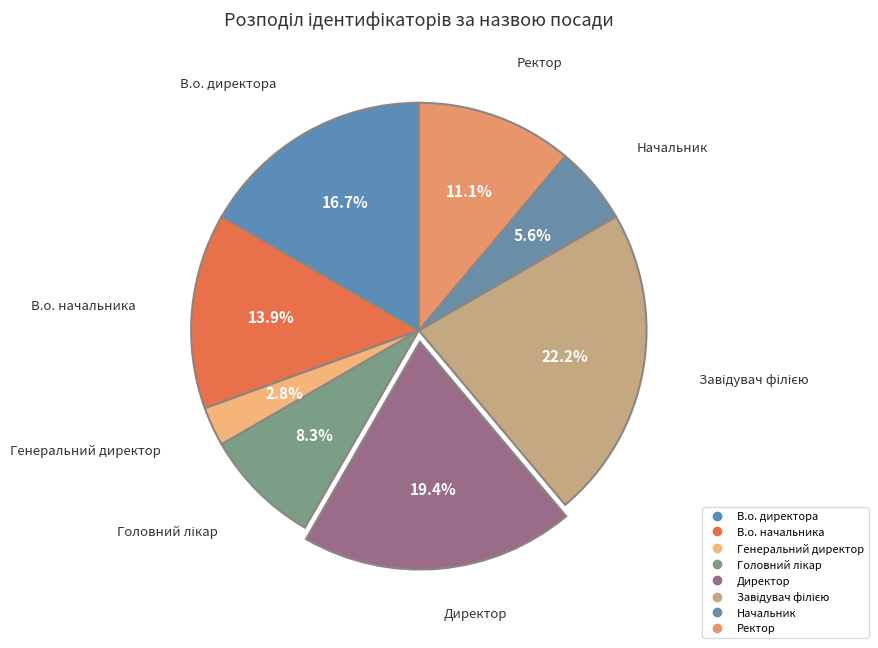

To the nearest percent, what is the average slice percentage?

12%